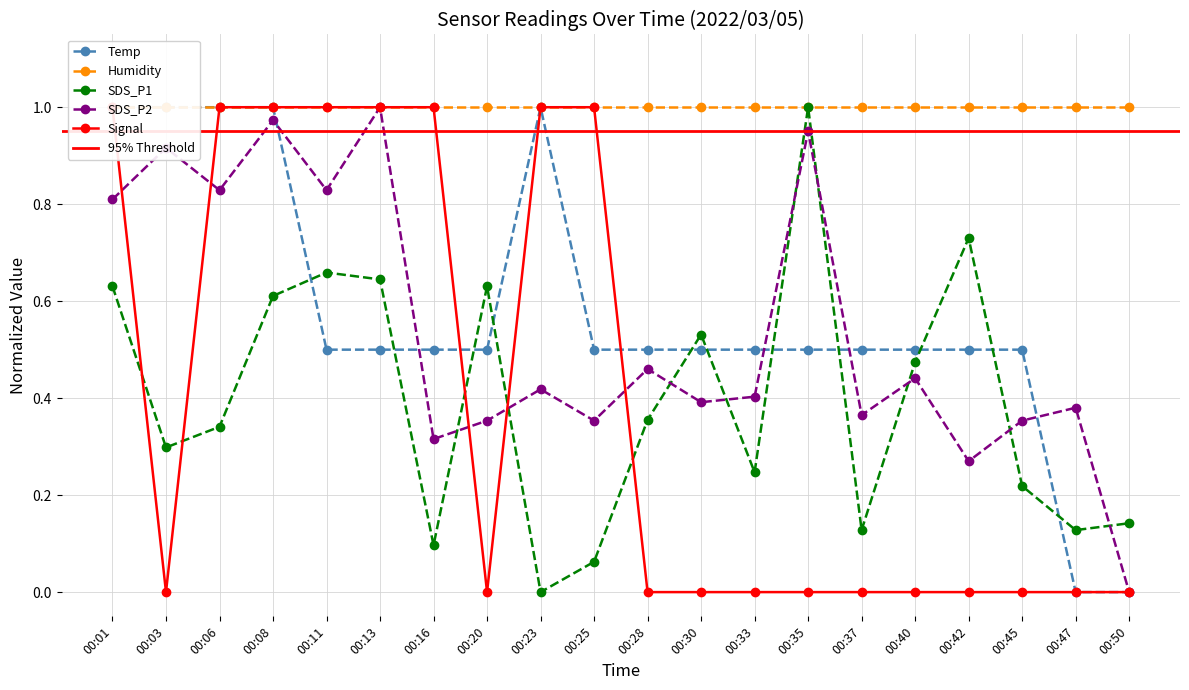

Between which two adjacent categories do SDS_P1 and SDS_P2 first intersect?

00:16 and 00:20